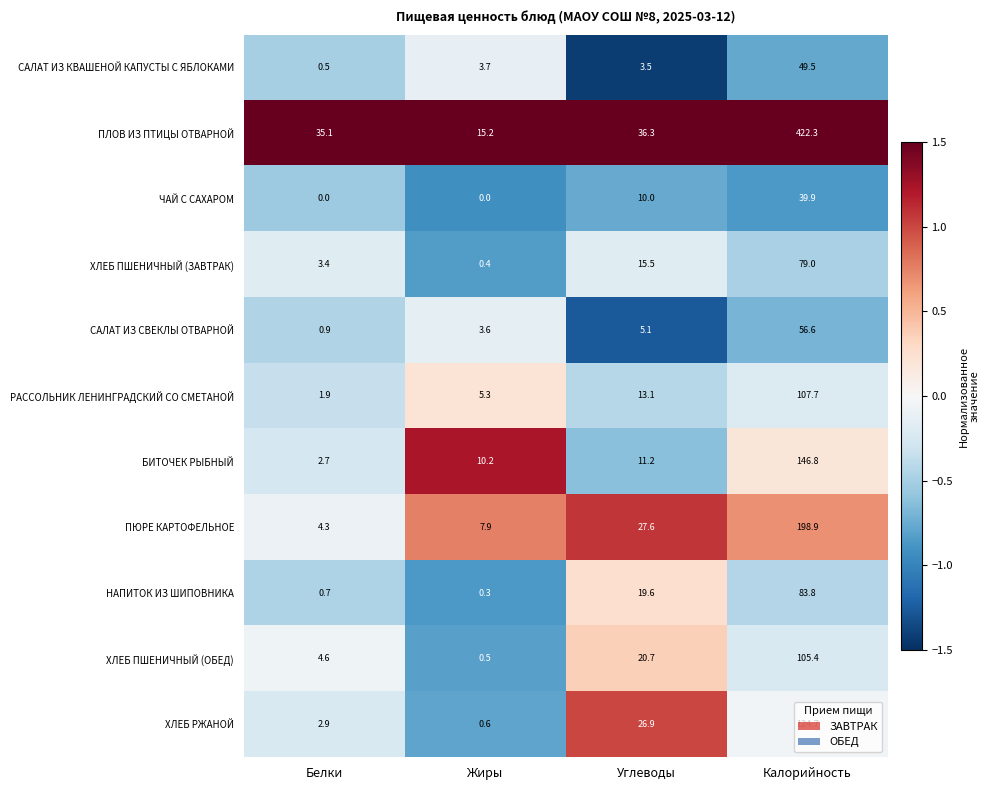

What is the spread (max minus min) of values at Калорийность?

382.4